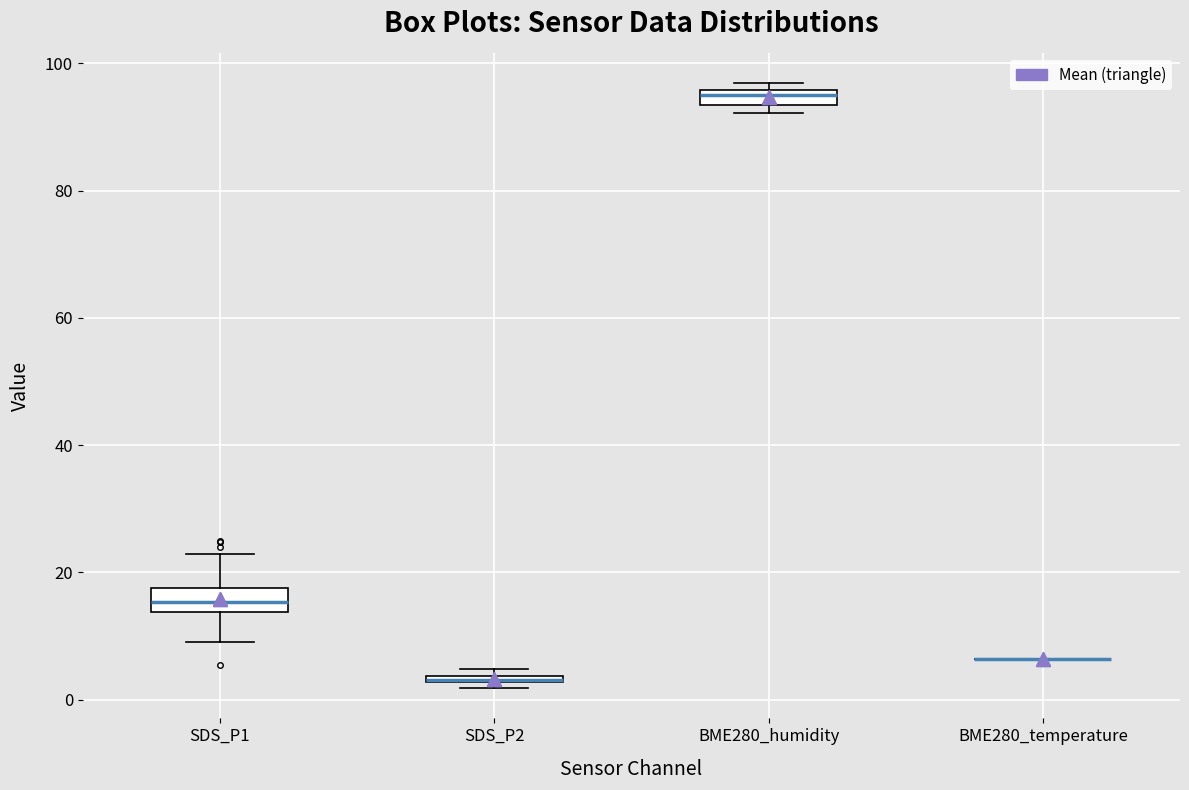

Where is the upper edge of the box for SDS_P2 on the y-axis? The values are not printed on the chart, so give them approximately, as read against the axis.

4